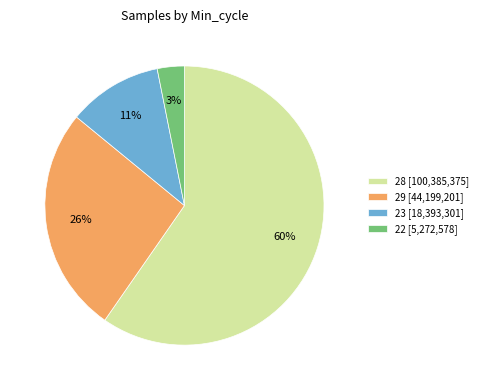

Does any single category account for the majority?

Yes